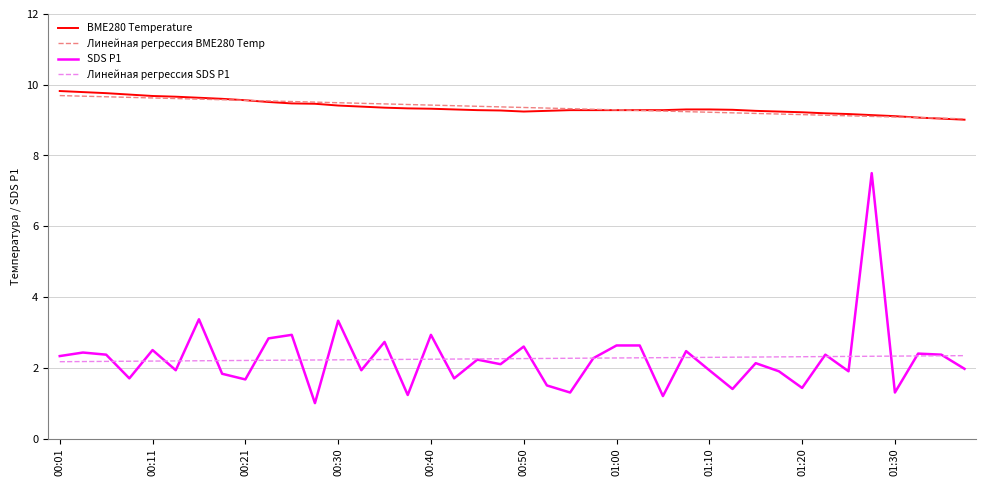

What is the minimum value for Линейная регрессия BME280 Temp?

9.0